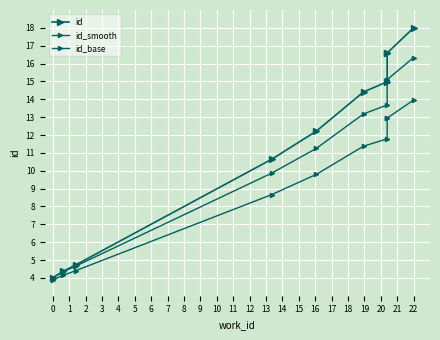

Read the id_base value at 2.

4.4